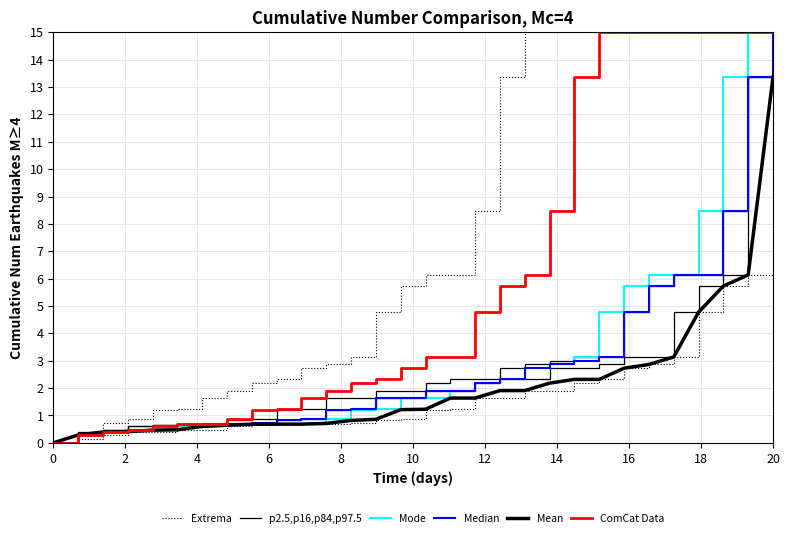

Does the chart have visible grid lines?

Yes